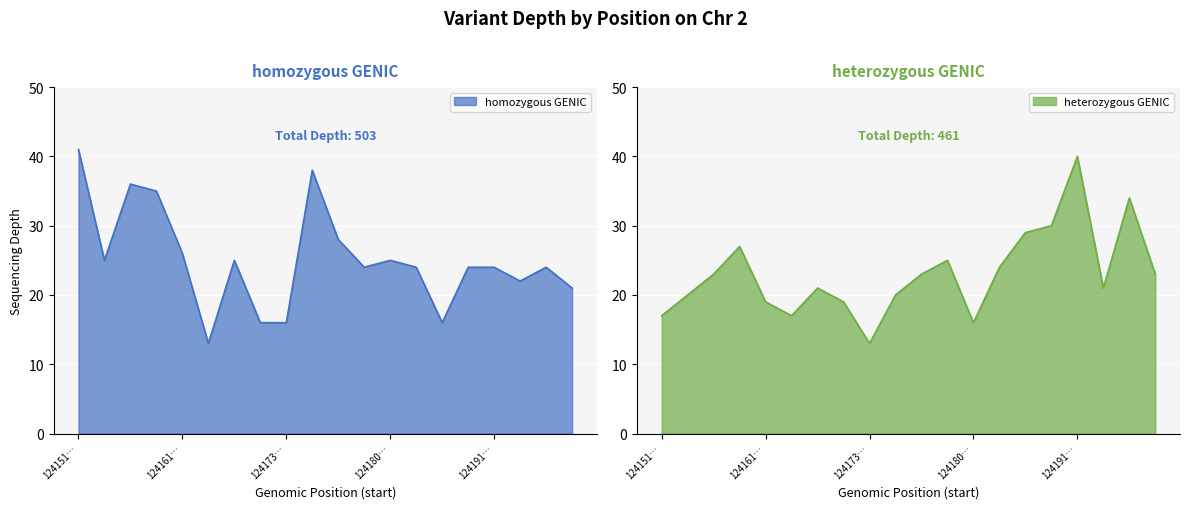

At which label does homozygous GENIC reach its peak?

124151…